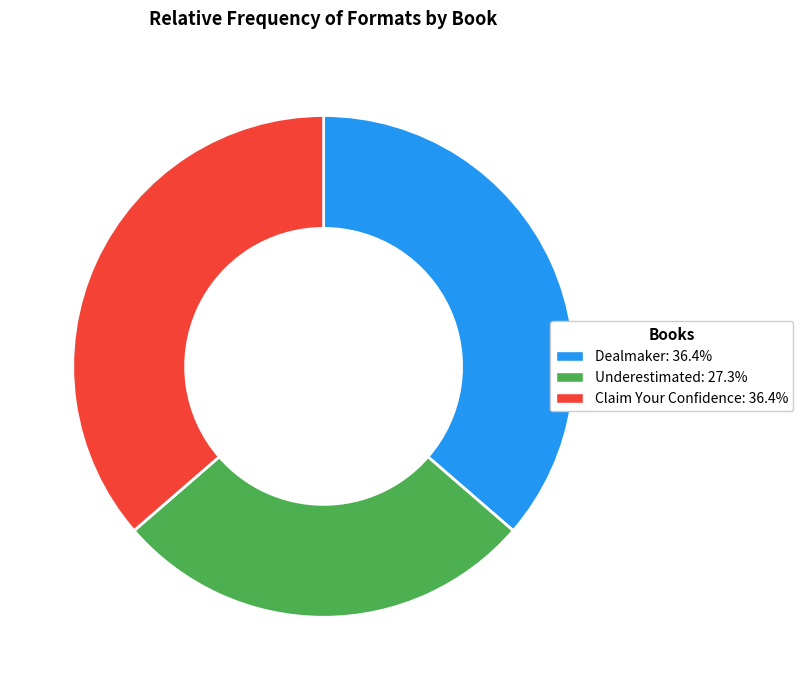

Combined, do Dealmaker and Claim Your Confidence account for over 50%?

Yes